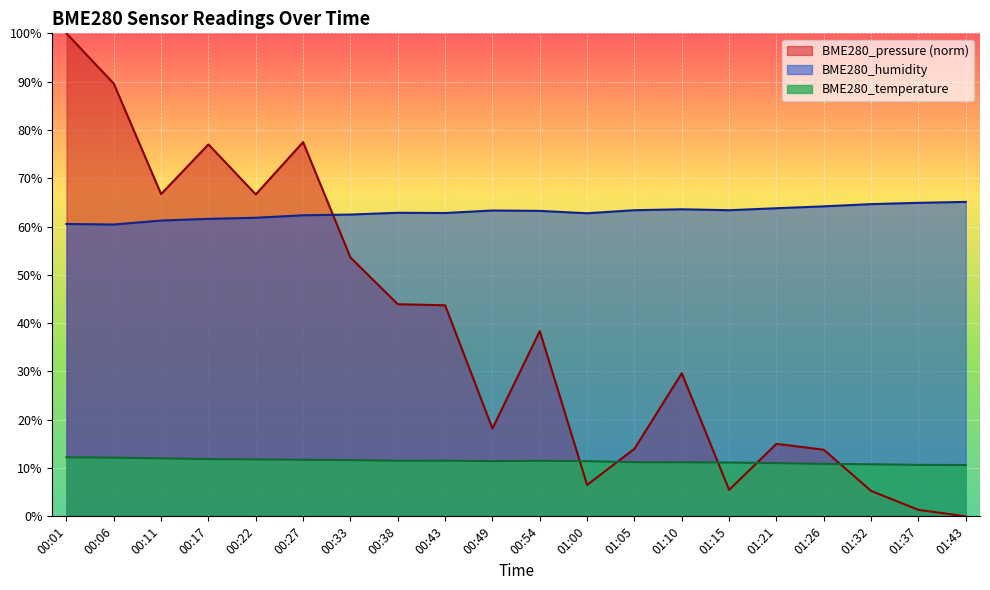

Reading left to right, what are all the values shown in this chart?

BME280_pressure: 100.0	89.6	66.7	77.0	66.7	77.5	53.6	43.9	43.7	18.2	38.3	6.5	14.0	29.6	5.5	15.0	13.8	5.3	1.3	0.0
BME280_humidity: 60.5	60.4	61.2	61.6	61.8	62.3	62.5	62.9	62.8	63.3	63.2	62.8	63.4	63.6	63.4	63.8	64.2	64.6	64.9	65.1
BME280_temperature: 12.2	12.2	12.0	11.9	11.8	11.7	11.6	11.5	11.5	11.4	11.5	11.4	11.2	11.2	11.1	11.0	10.9	10.8	10.7	10.6